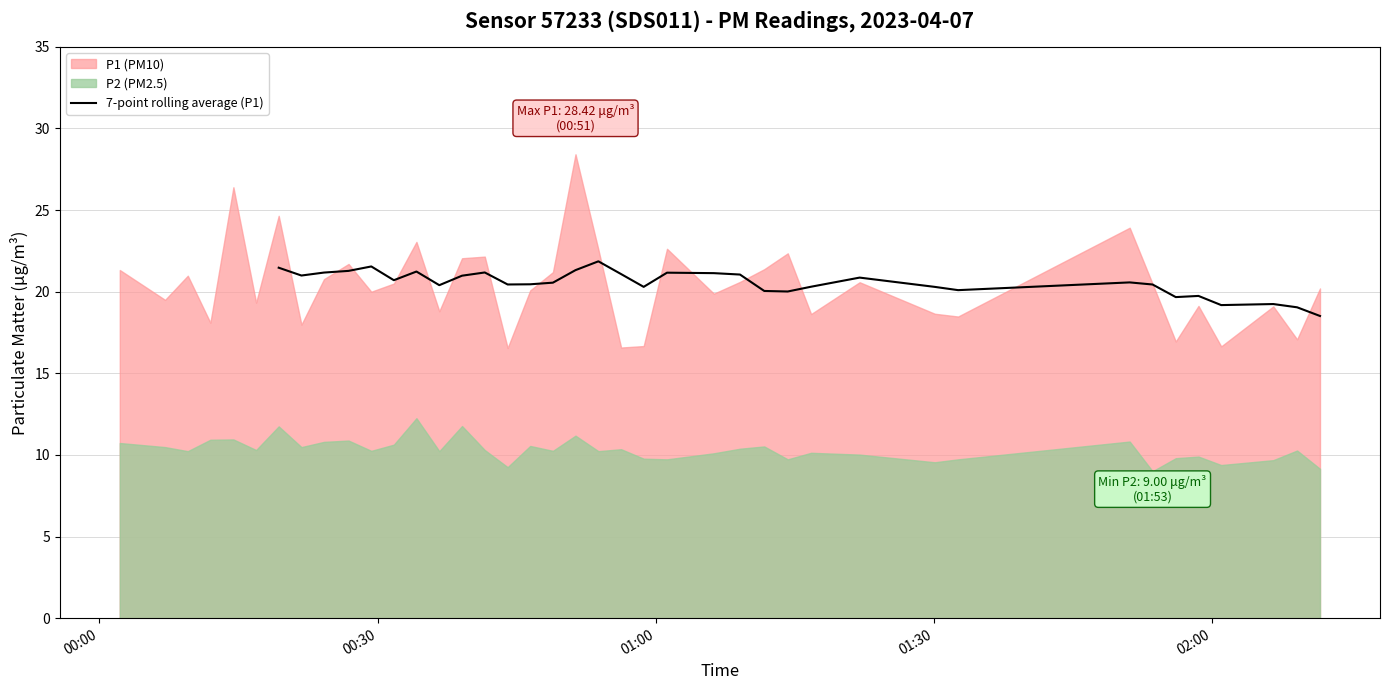

The value at 26 is 29.9. True or false?

False